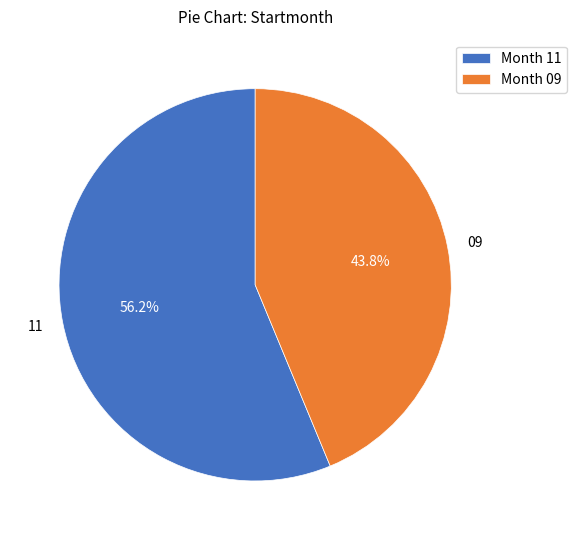

Which slice is the largest?

11